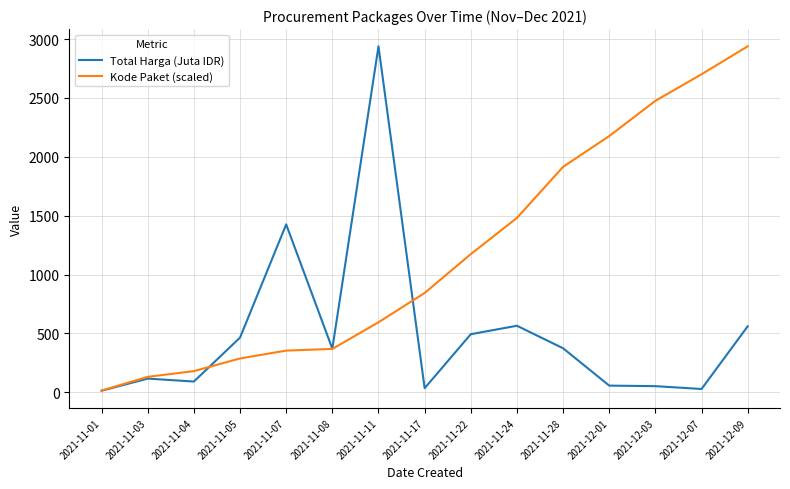

List the series in order of their overall mean, lowest first.

Total Harga (Juta IDR), Kode Paket (scaled)